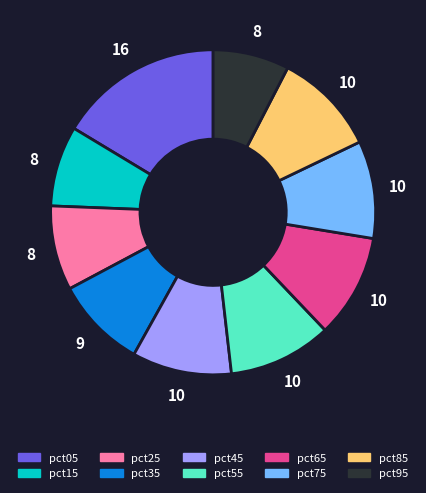

Is there a majority slice in this chart?

No